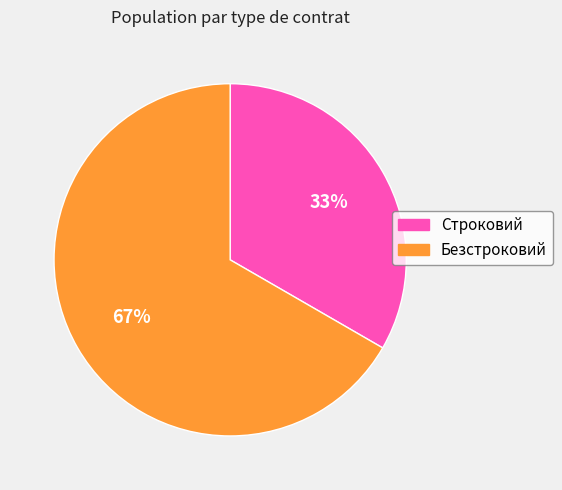

Combined, do Строковий and Безстроковий account for over 50%?

Yes